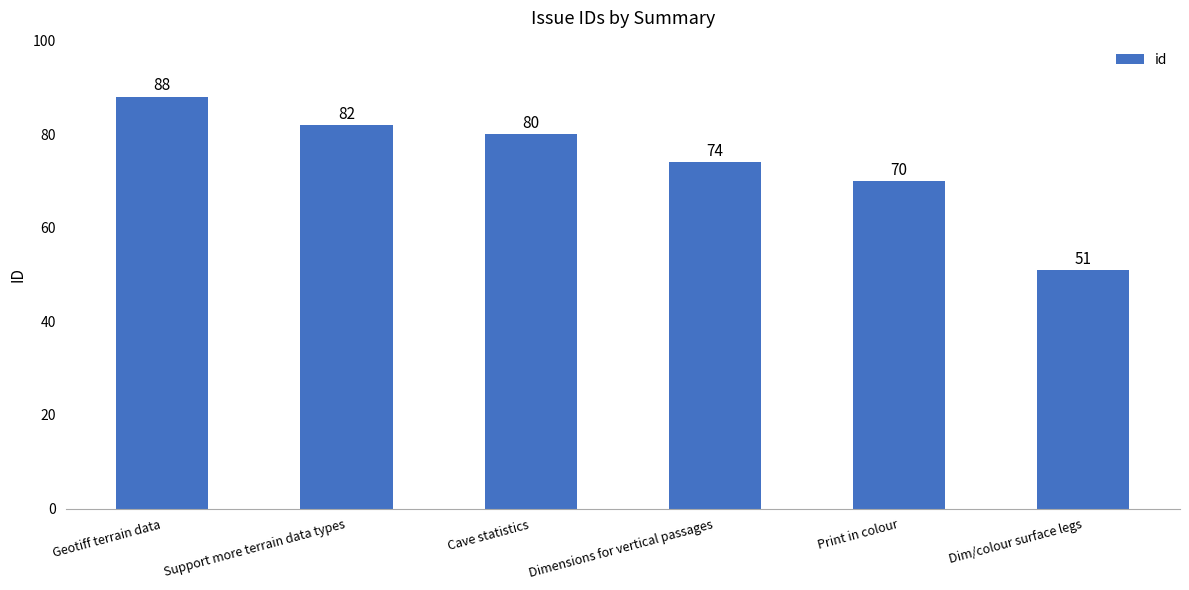

Reading left to right, what are all the values shown in this chart?

Geotiff terrain data=88	Support more terrain data types=82	Cave statistics=80	Dimensions for vertical passages=74	Print in colour=70	Dim/colour surface legs=51